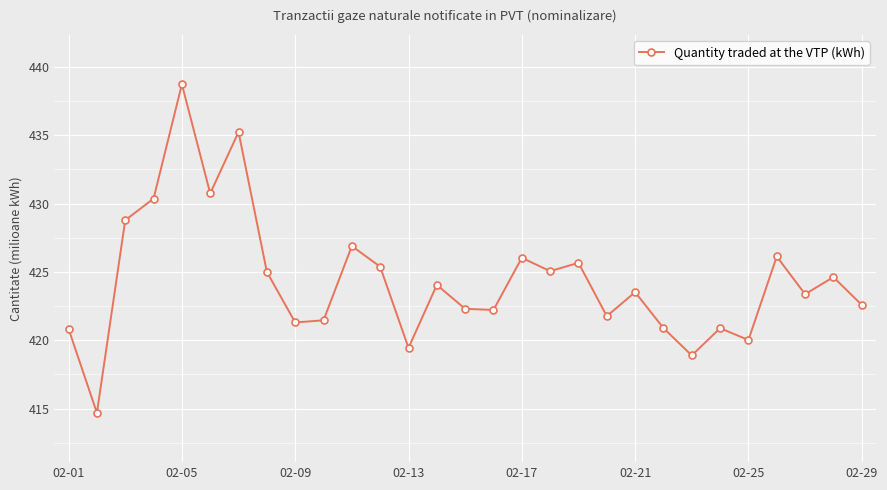

What is the average value?

424.4